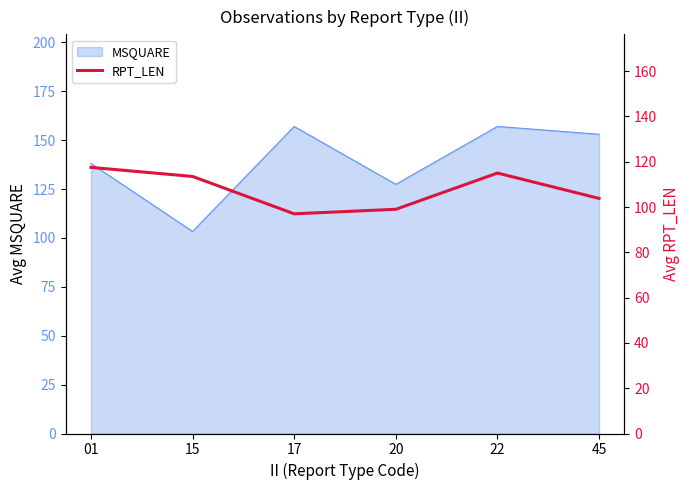

Rank the categories by value from lowest to highest.

17, 20, 45, 15, 22, 01